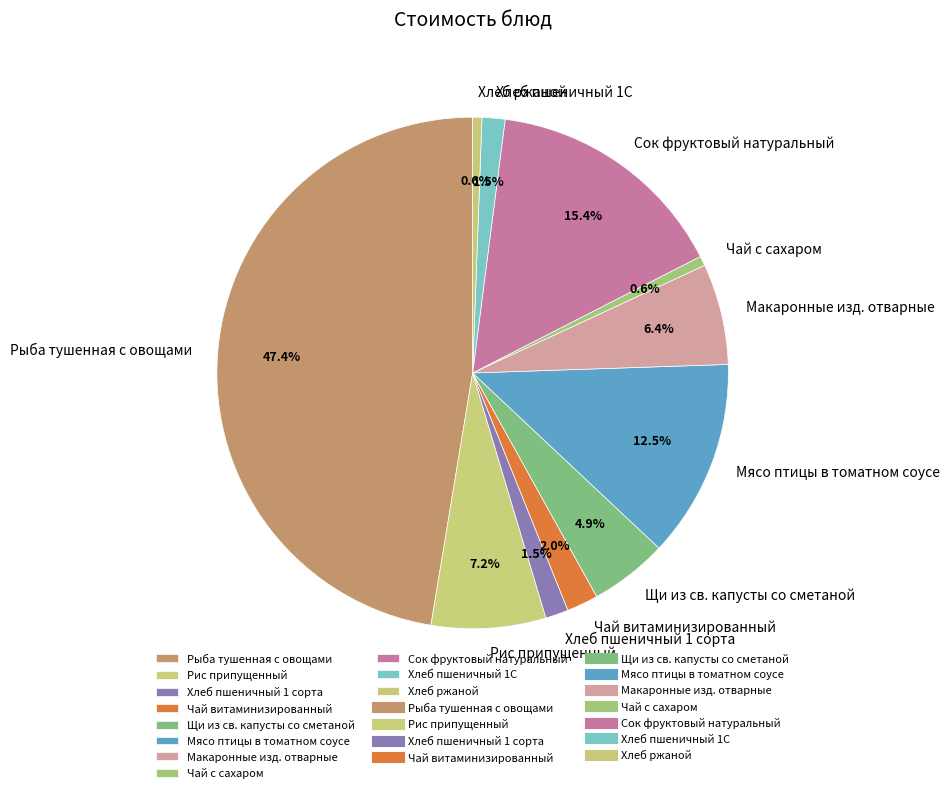

What is the largest slice in the pie chart?

Рыба тушенная с овощами